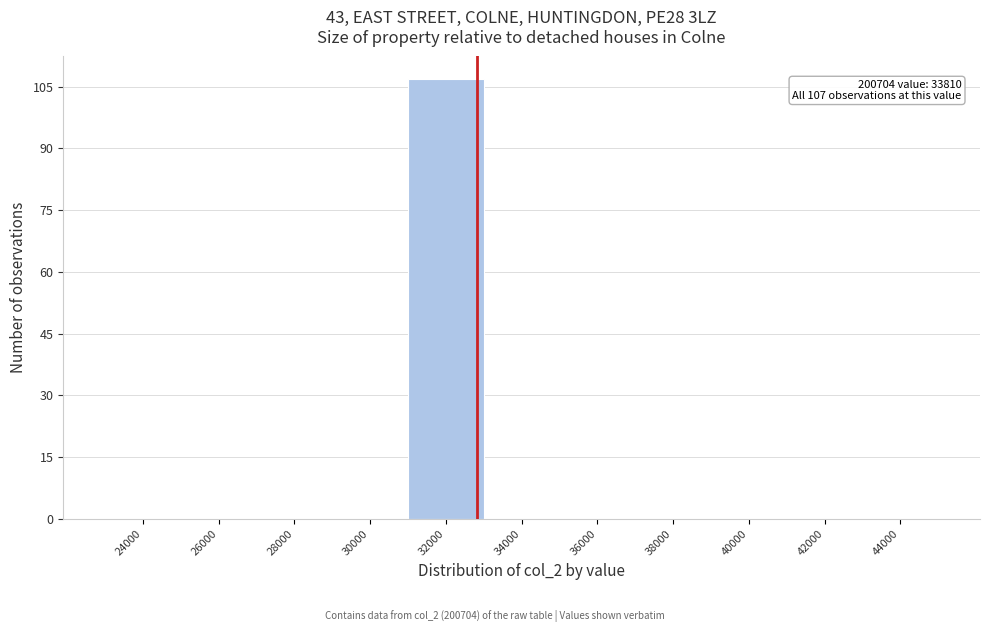

Reading left to right, list all the values displayed in this chart.

24000=0	26000=0	28000=0	30000=0	32000=107	34000=0	36000=0	38000=0	40000=0	42000=0	44000=0